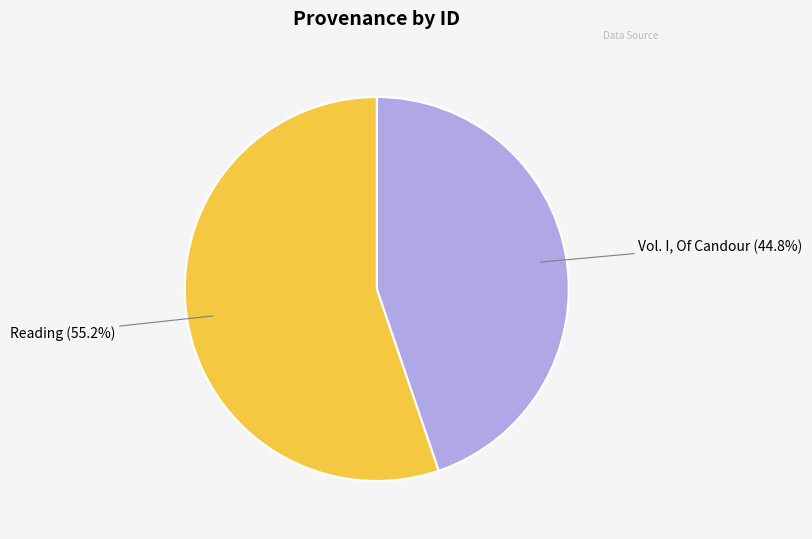

Count the number of slices in the pie.

2